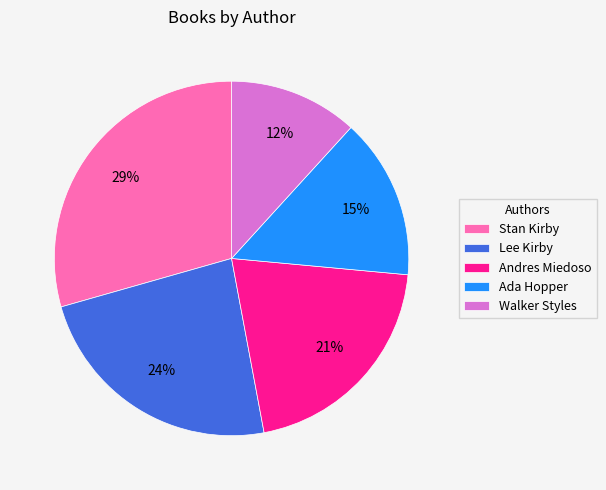

Is it true that Lee Kirby is 24% of the pie?

True